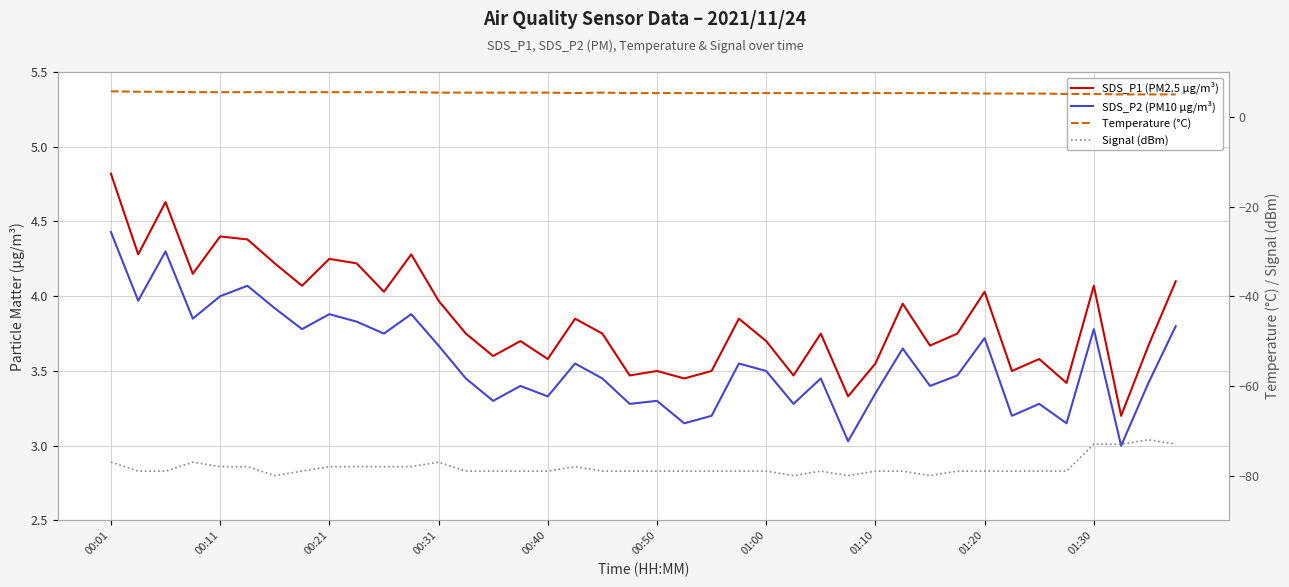

At which label is Signal (dBm) closest to -76?

00:01